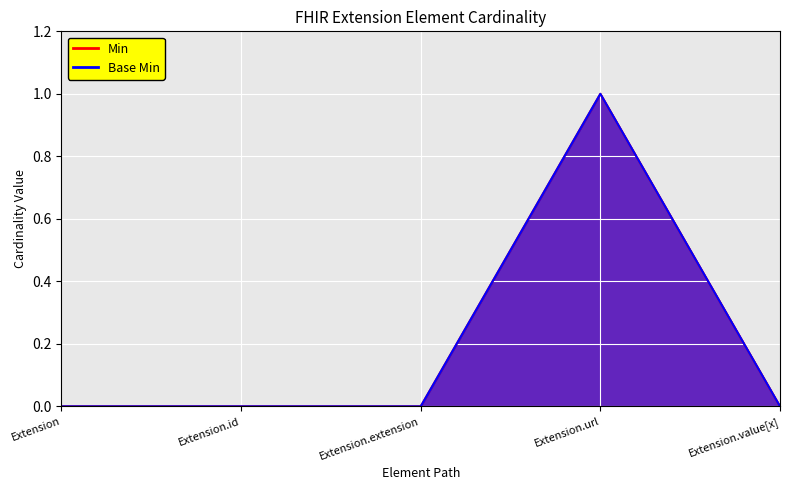

How many Min values are between 0 and 1?

5